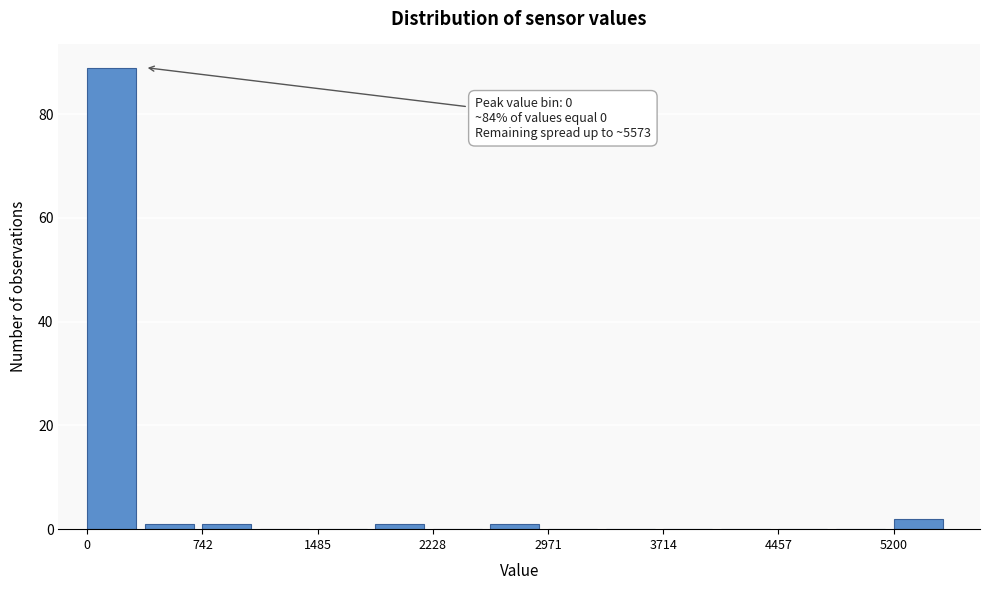

Read against the x-axis, roughly where is the centre of the tallest bar?

200